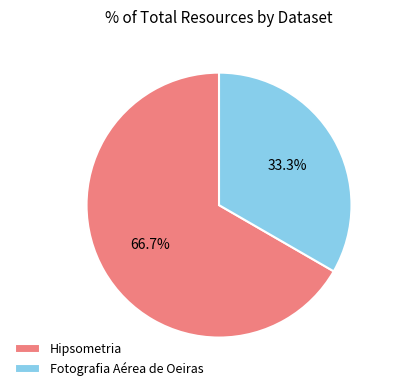

How much of the chart is everything except Fotografia Aérea de Oeiras?

66.7%